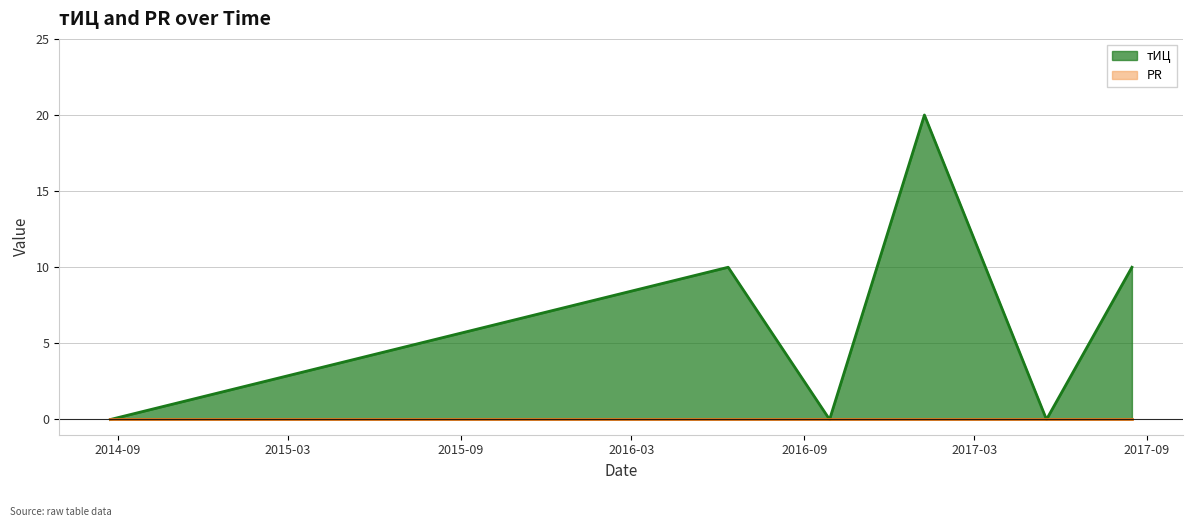

How many data points are above 10?

1